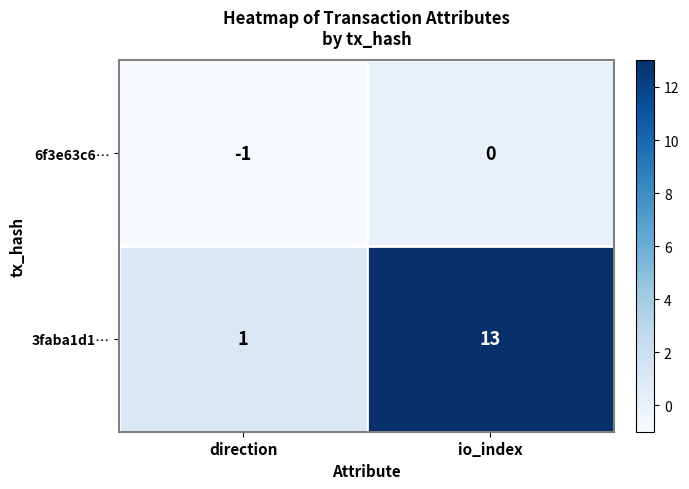

Reading left to right, transcribe all the data shown in this chart.

6f3e63c6…: -1	0
3faba1d1…: 1	13